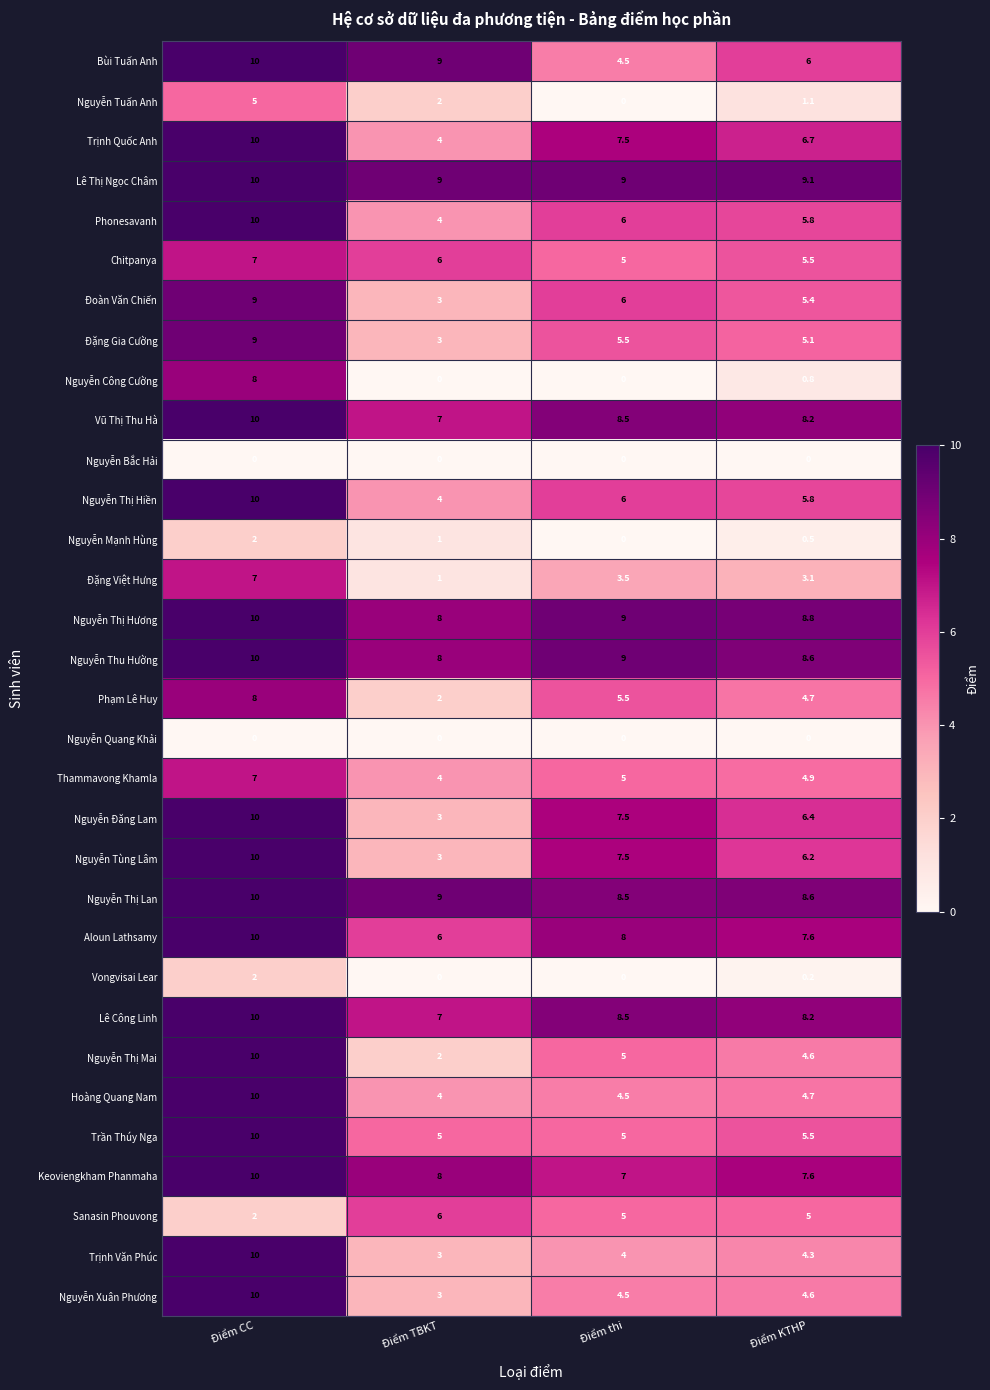

List the labels in order of Trịnh Văn Phúc value, largest first.

Điểm CC, Điểm KTHP, Điểm thi, Điểm TBKT